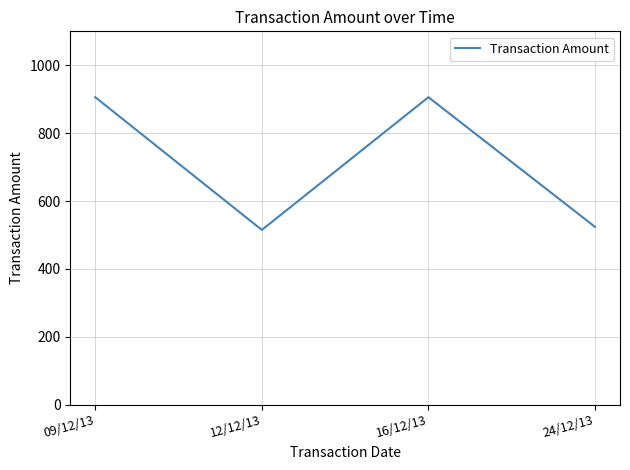

Count the number of data series in this chart.

1